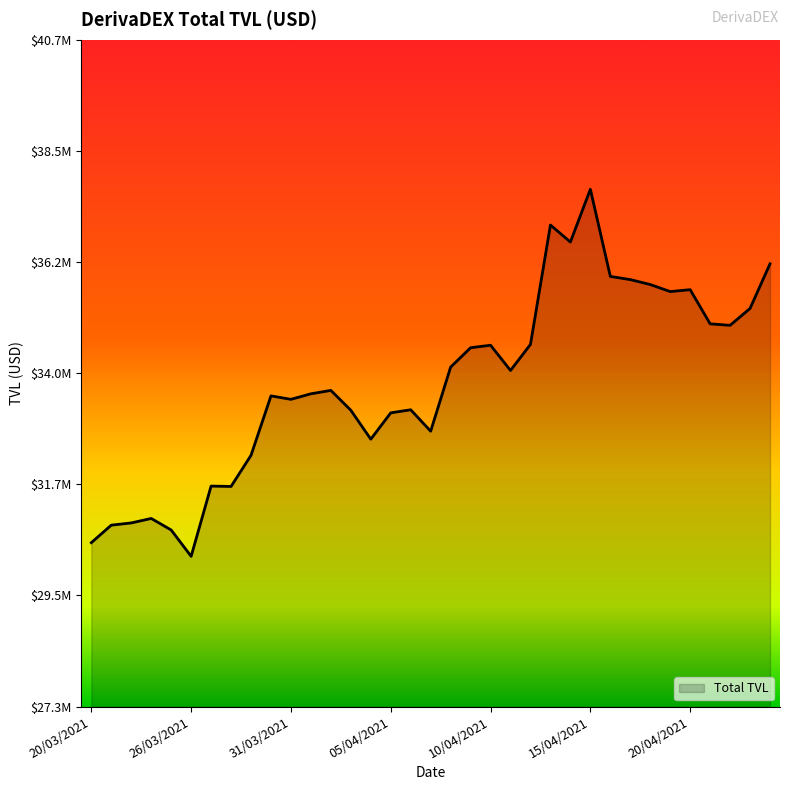

Reading left to right, list all the values displayed in this chart.

20/03/2021=30570523.9	21/03/2021=30923824.6	22/03/2021=30968698.2	23/03/2021=31058795.0	24/03/2021=30826213.8	26/03/2021=30295305.8	27/03/2021=31711472.4	28/03/2021=31704263.5	29/03/2021=32332267.9	30/03/2021=33530202.5	31/03/2021=33460562.0	01/04/2021=33572034.0	02/04/2021=33640742.5	03/04/2021=33240421.0	04/04/2021=32657498.6	05/04/2021=33188300.5	06/04/2021=33249915.0	07/04/2021=32818231.1	08/04/2021=34110369.2	09/04/2021=34501153.2	10/04/2021=34551204.6	11/04/2021=34042731.0	12/04/2021=34568703.8	13/04/2021=36974805.7	14/04/2021=36632664.8	15/04/2021=37695484.2	16/04/2021=35938903.2	17/04/2021=35874579.7	18/04/2021=35775174.0	19/04/2021=35633039.4	20/04/2021=35671427.5	21/04/2021=34982614.2	22/04/2021=34952682.8	23/04/2021=35293379.6	24/04/2021=36192663.2